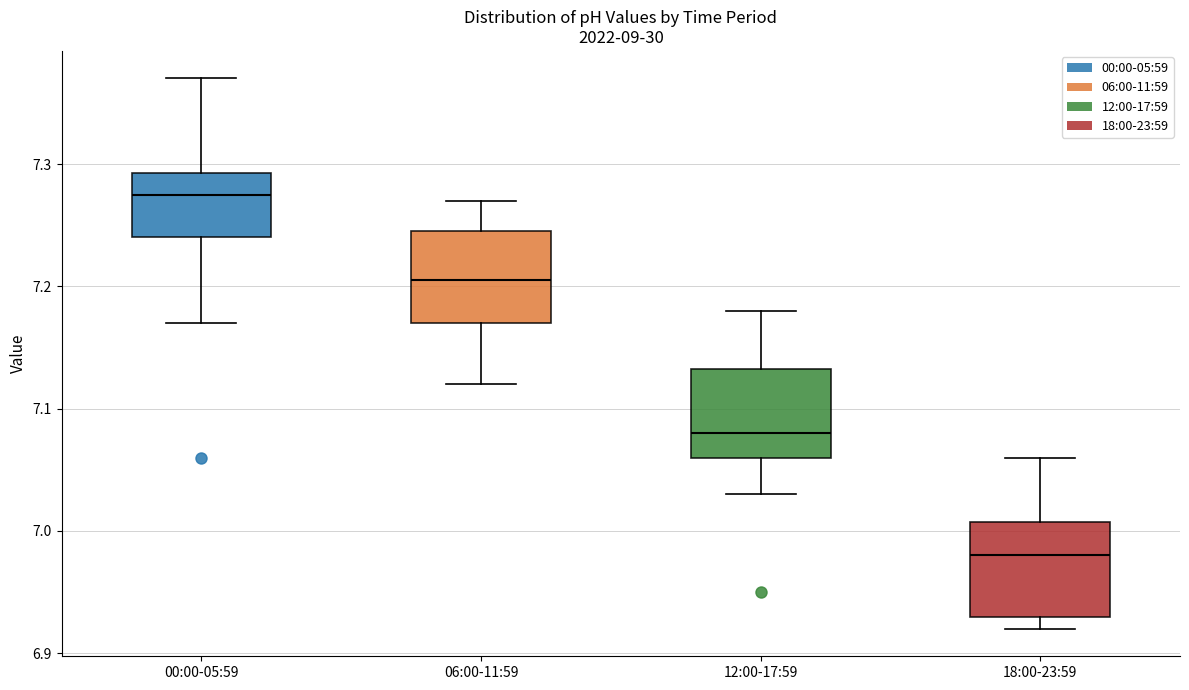

Reading left to right, read every box against the y-axis: the position of its median line, the range the box covers, and the ends of its whiskers. The values are not printed on the chart, so give them approximately, as read against the axis.

00:00-05:59: median 7.28, box 7.24 to 7.29, whiskers 7.17 to 7.37
06:00-11:59: median 7.21, box 7.17 to 7.25, whiskers 7.12 to 7.27
12:00-17:59: median 7.08, box 7.06 to 7.13, whiskers 7.03 to 7.18
18:00-23:59: median 6.98, box 6.93 to 7.01, whiskers 6.92 to 7.06